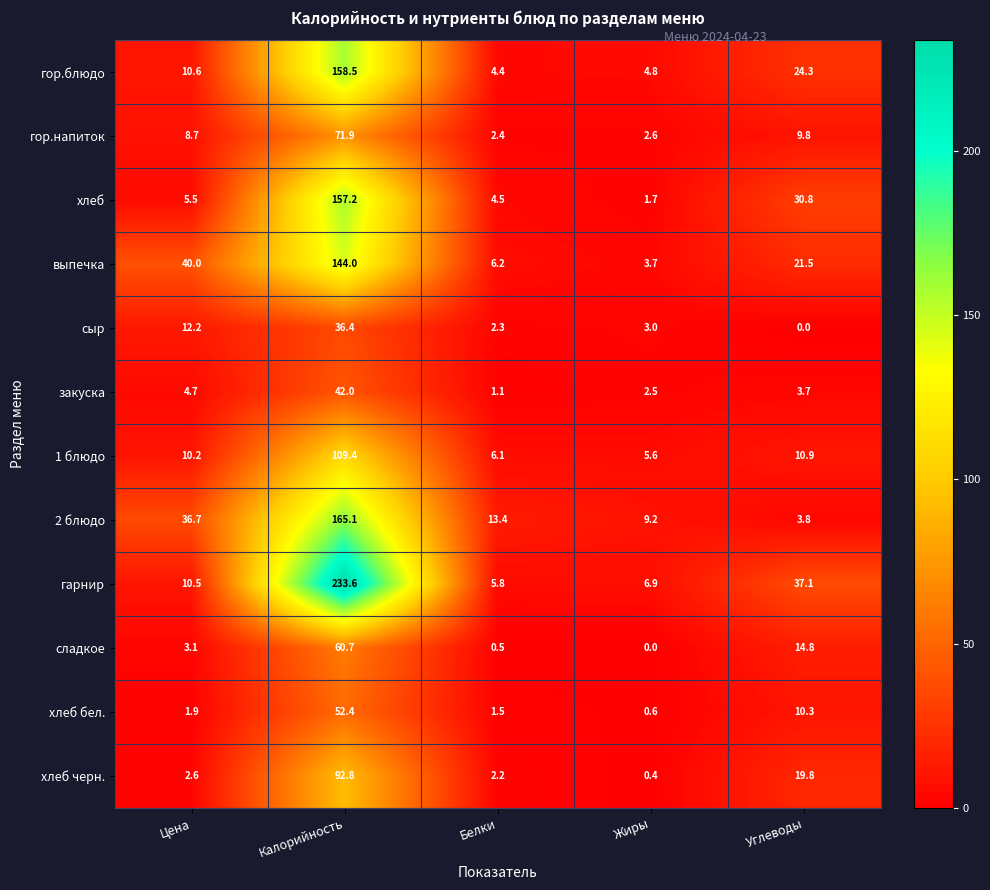

What is the difference between the гор.блюдо values at Белки and Калорийность?

154.1